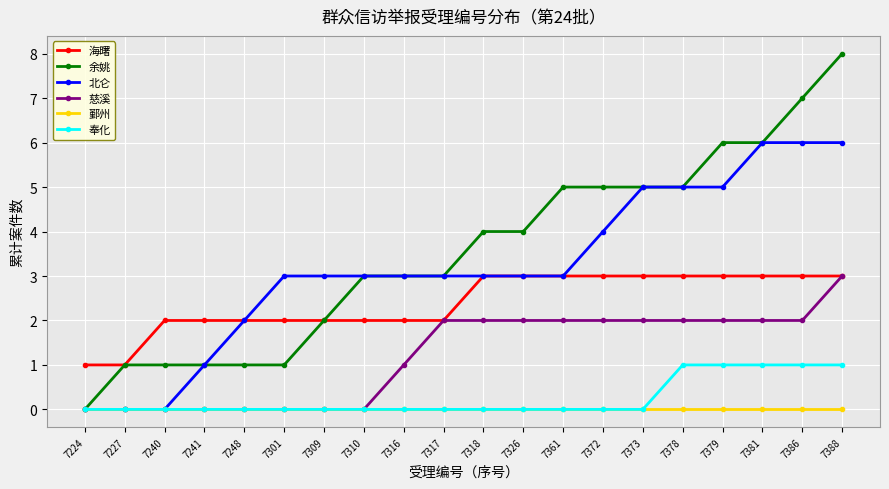

Reading left to right, transcribe all the data shown in this chart.

海曙: 7224=1	7227=1	7240=2	7241=2	7248=2	7301=2	7309=2	7310=2	7316=2	7317=2	7318=3	7326=3	7361=3	7372=3	7373=3	7378=3	7379=3	7381=3	7386=3	7388=3
余姚: 7224=0	7227=1	7240=1	7241=1	7248=1	7301=1	7309=2	7310=3	7316=3	7317=3	7318=4	7326=4	7361=5	7372=5	7373=5	7378=5	7379=6	7381=6	7386=7	7388=8
北仑: 7224=0	7227=0	7240=0	7241=1	7248=2	7301=3	7309=3	7310=3	7316=3	7317=3	7318=3	7326=3	7361=3	7372=4	7373=5	7378=5	7379=5	7381=6	7386=6	7388=6
慈溪: 7224=0	7227=0	7240=0	7241=0	7248=0	7301=0	7309=0	7310=0	7316=1	7317=2	7318=2	7326=2	7361=2	7372=2	7373=2	7378=2	7379=2	7381=2	7386=2	7388=3
鄞州: 7224=0	7227=0	7240=0	7241=0	7248=0	7301=0	7309=0	7310=0	7316=0	7317=0	7318=0	7326=0	7361=0	7372=0	7373=0	7378=0	7379=0	7381=0	7386=0	7388=0
奉化: 7224=0	7227=0	7240=0	7241=0	7248=0	7301=0	7309=0	7310=0	7316=0	7317=0	7318=0	7326=0	7361=0	7372=0	7373=0	7378=1	7379=1	7381=1	7386=1	7388=1